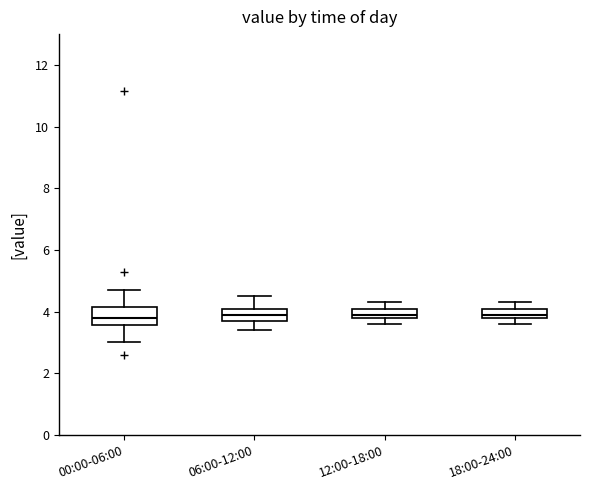

Where is the upper edge of the box for 18:00-24:00 on the y-axis? The values are not printed on the chart, so give them approximately, as read against the axis.

4.2